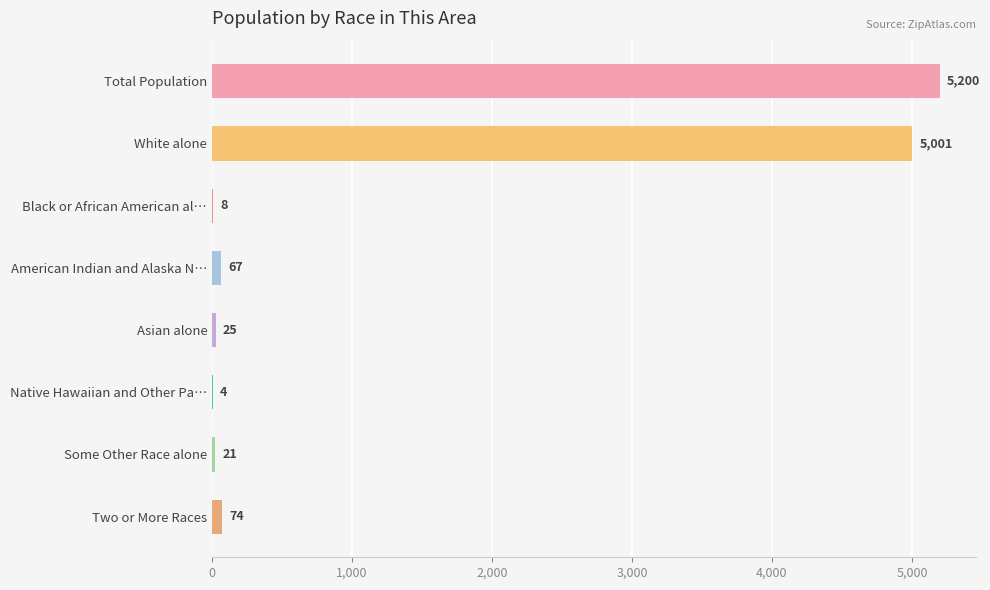

Reading top to bottom, transcribe all the data shown in this chart.

Total Population=5200	White alone=5001	Black or African American al…=8	American Indian and Alaska N…=67	Asian alone=25	Native Hawaiian and Other Pa…=4	Some Other Race alone=21	Two or More Races=74